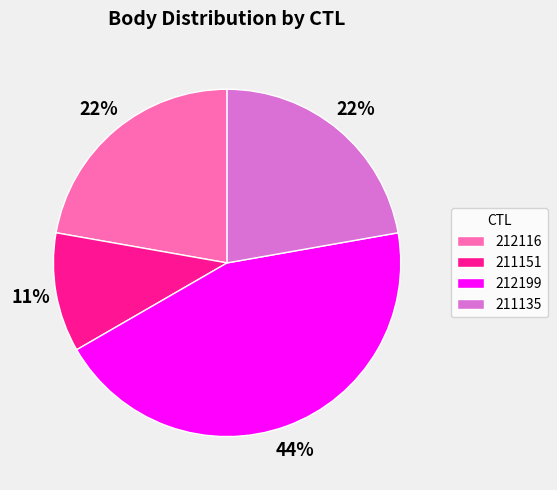

Is there any slice that represents more than half of the pie?

No